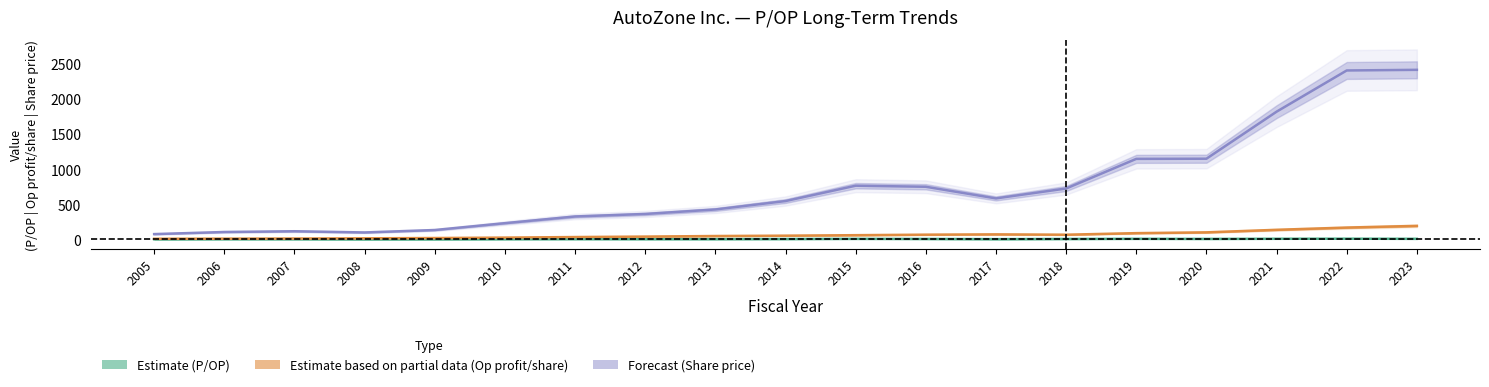

In Forecast (Share price), how many points are higher than both neighbors (excluding endpoints)?

2